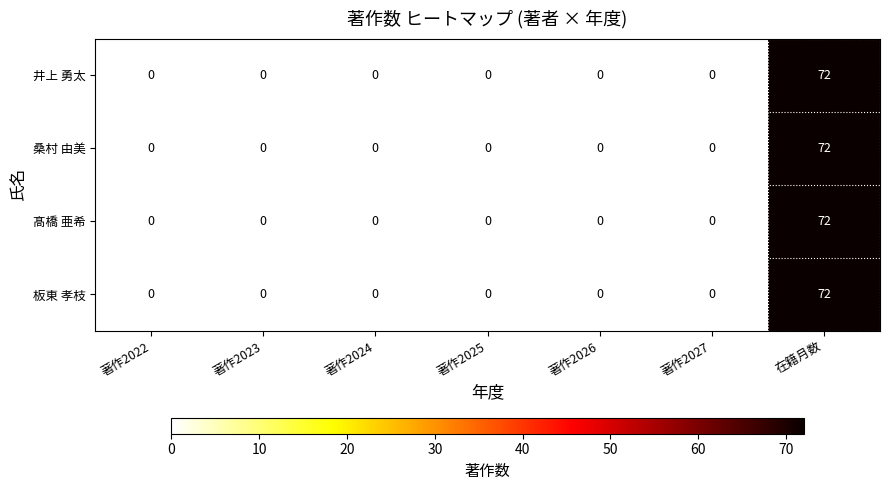

The value of 板東 孝枝 at 著作2025 is 23. True or false?

False